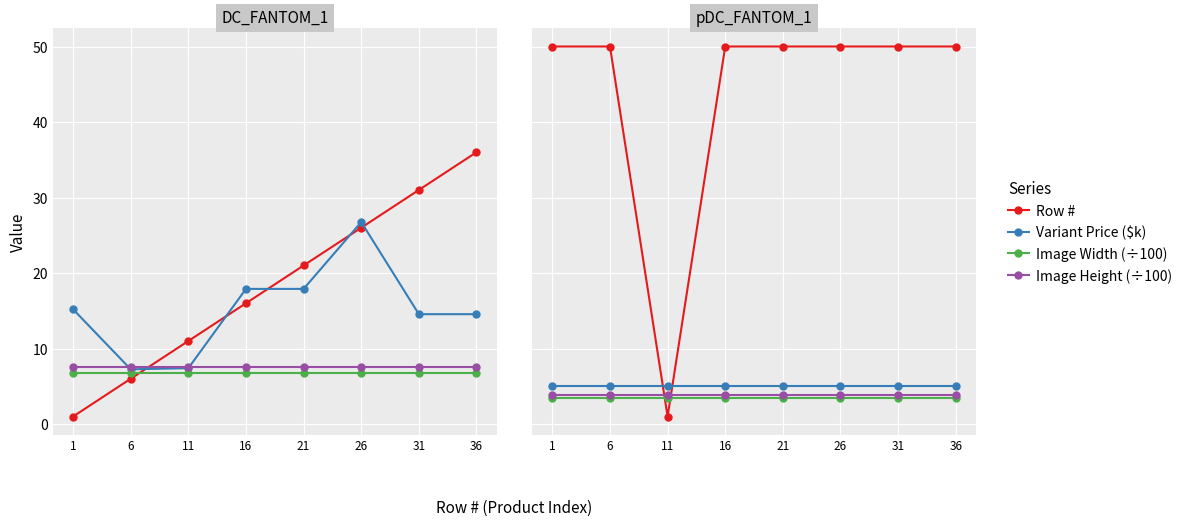

How many lines are shown in the chart?

4